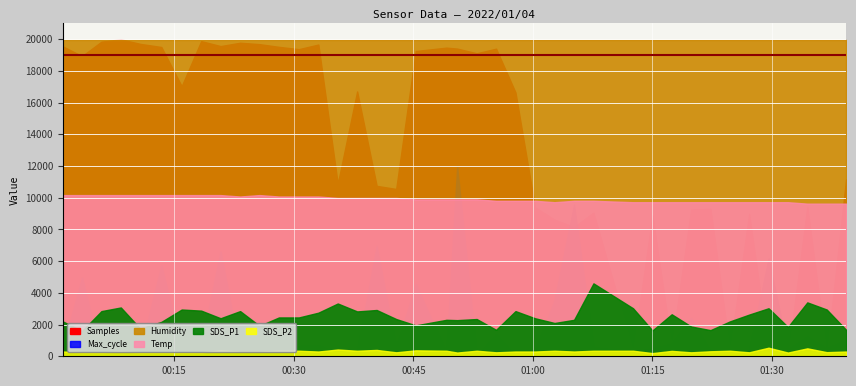

Rank the series at 2022/01/04 00:45:18 from lowest to highest value.

SDS_P2, SDS_P1, Temp, Humidity, Max_cycle, Samples